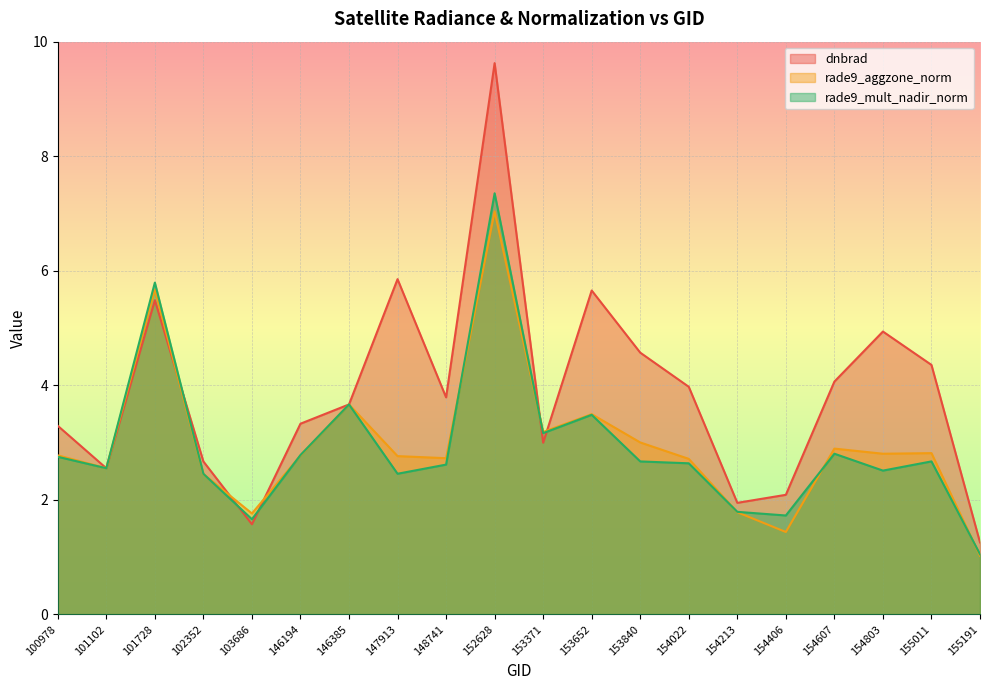

What is the value of the rade9_mult_nadir_norm point at the 17th from the left?

2.8